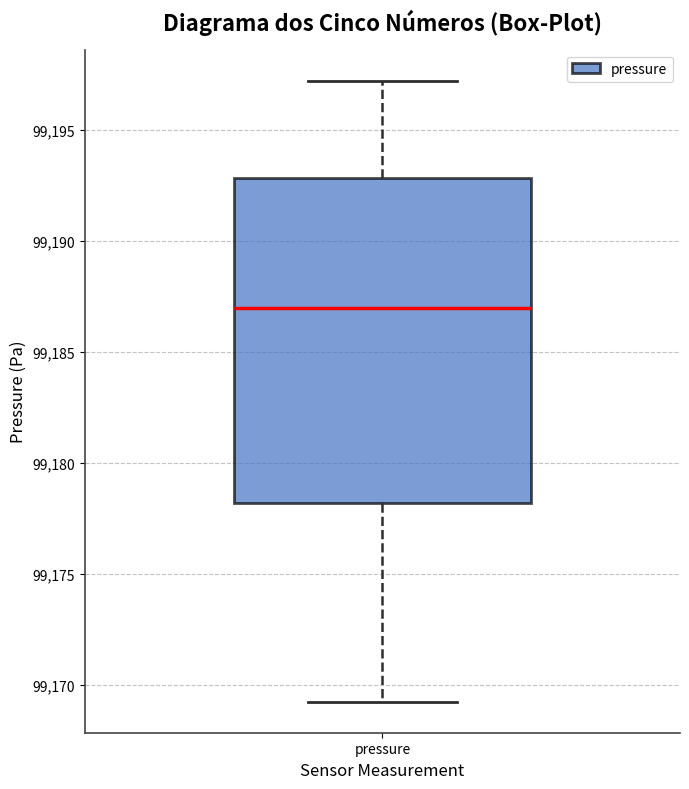

Where does the median line of the box for pressure sit on the y-axis? The values are not printed on the chart, so give them approximately, as read against the axis.

99187.0